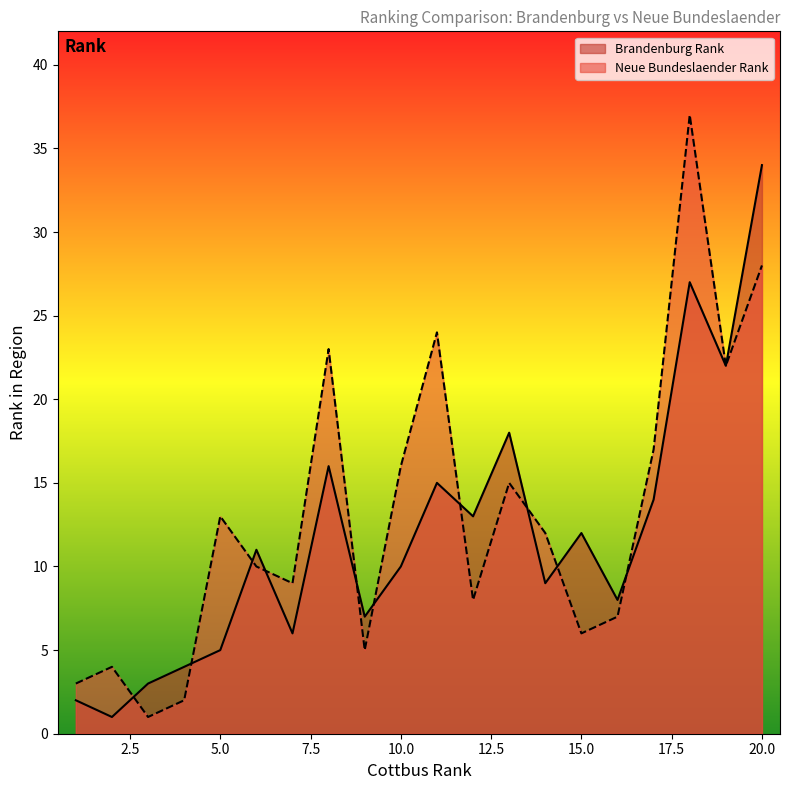

What is the maximum value shown in the chart?

37